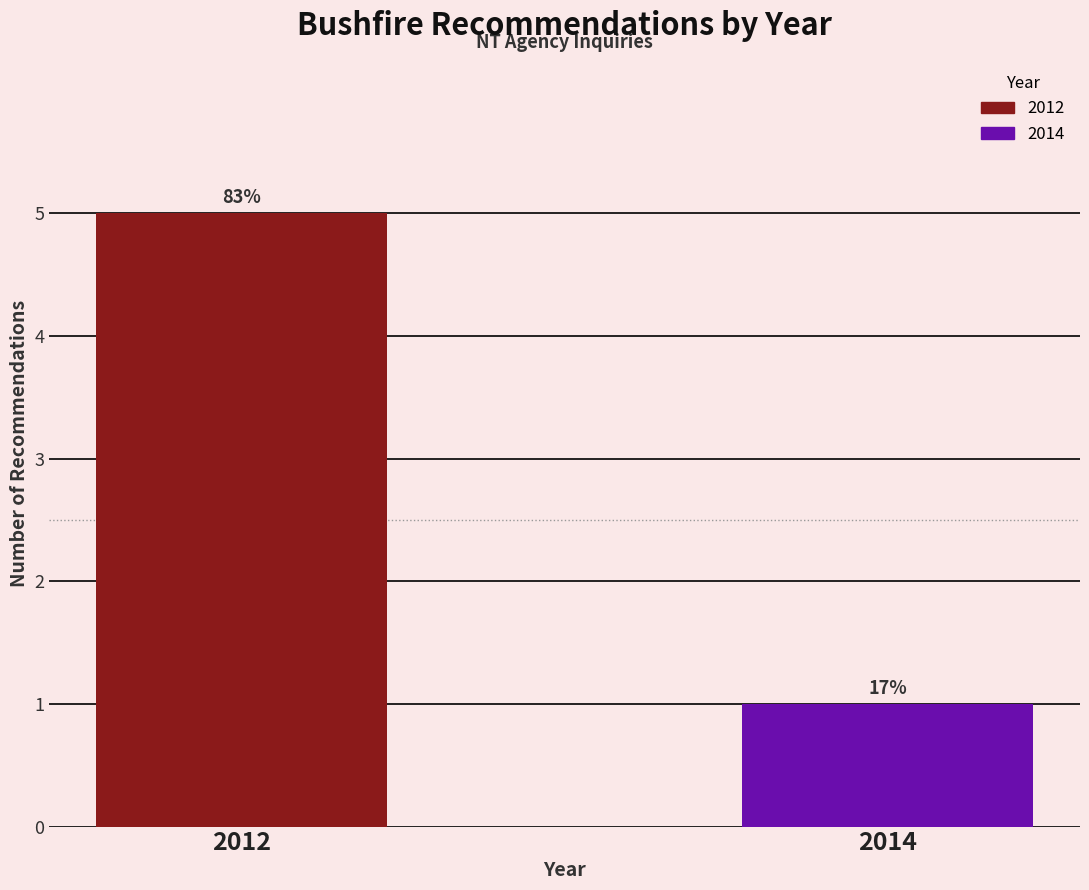

How many bars are there in total?

2